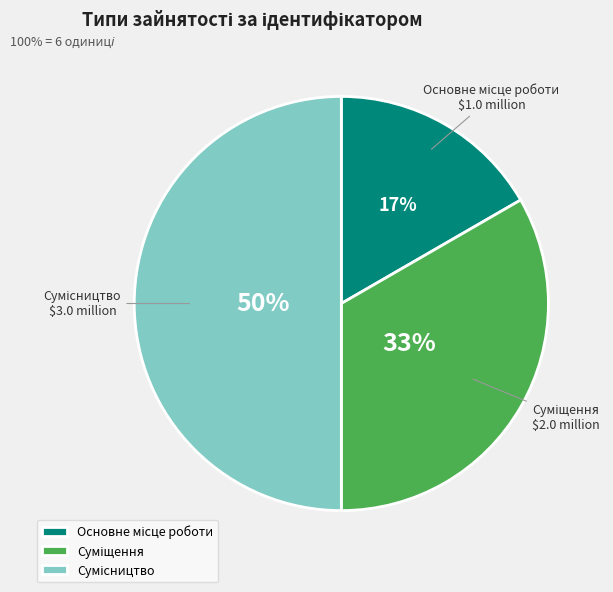

To the nearest percent, what is the average slice percentage?

33%